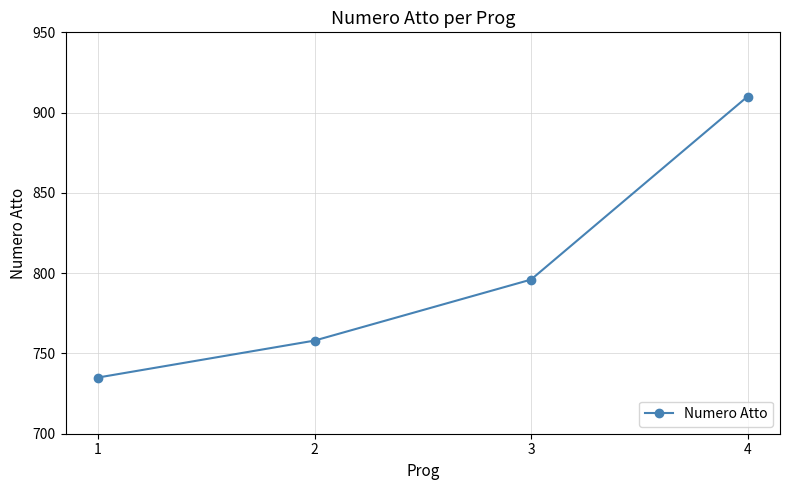

What is the value of the 3rd point from the left?

796